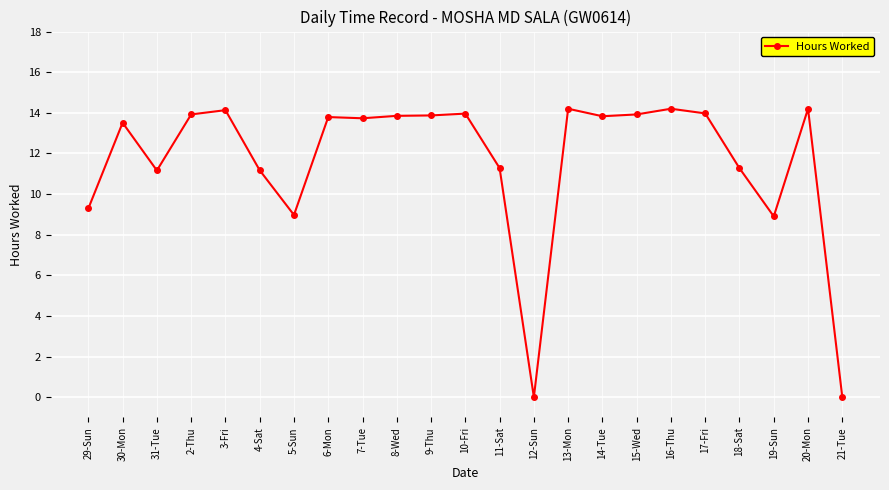

Where is the first local maximum?

30-Mon